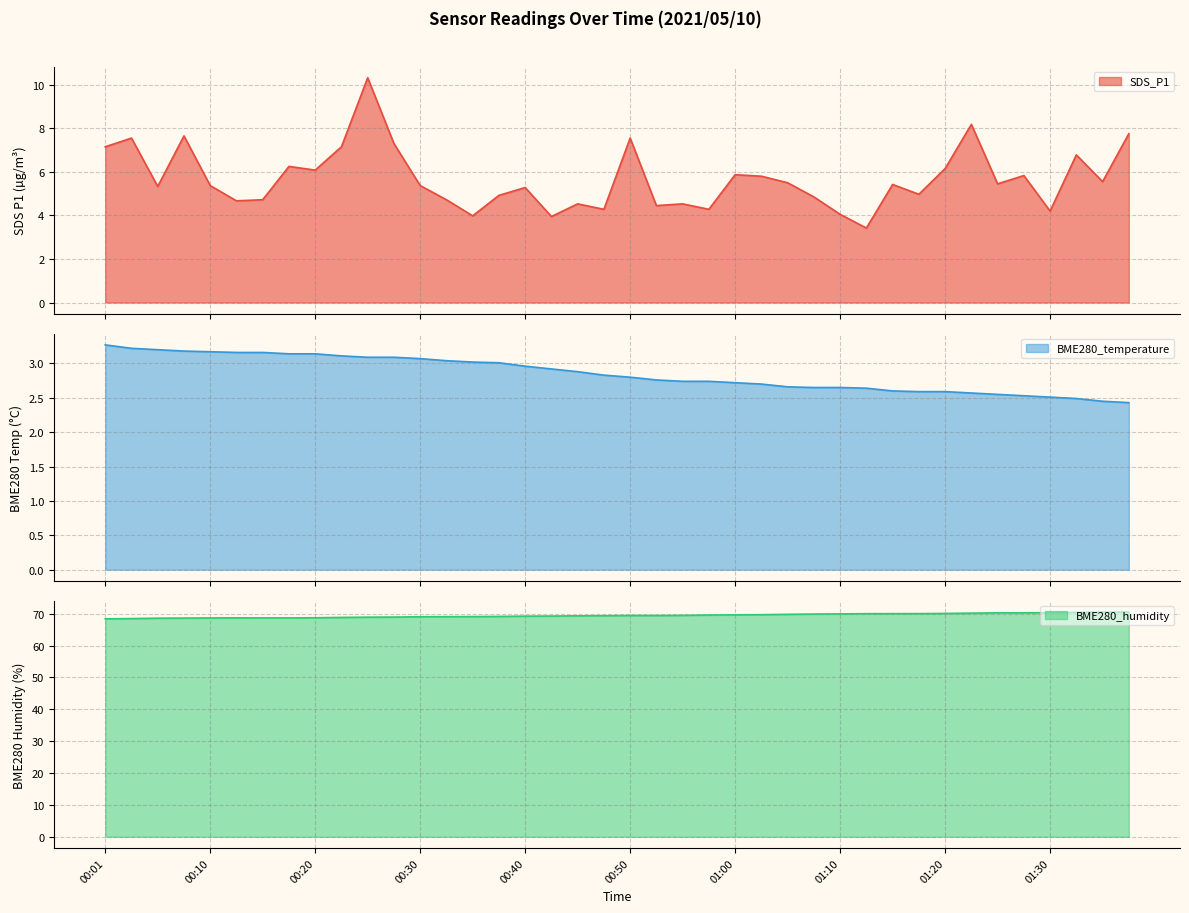

What is the difference between the second highest and second lowest values in the SDS_P1 series?

4.2